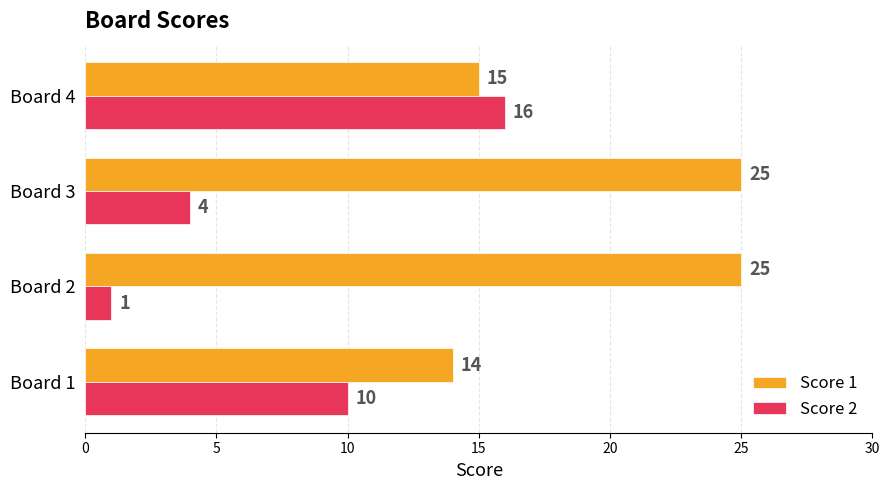

What is the average value of the Score 2 series?

8